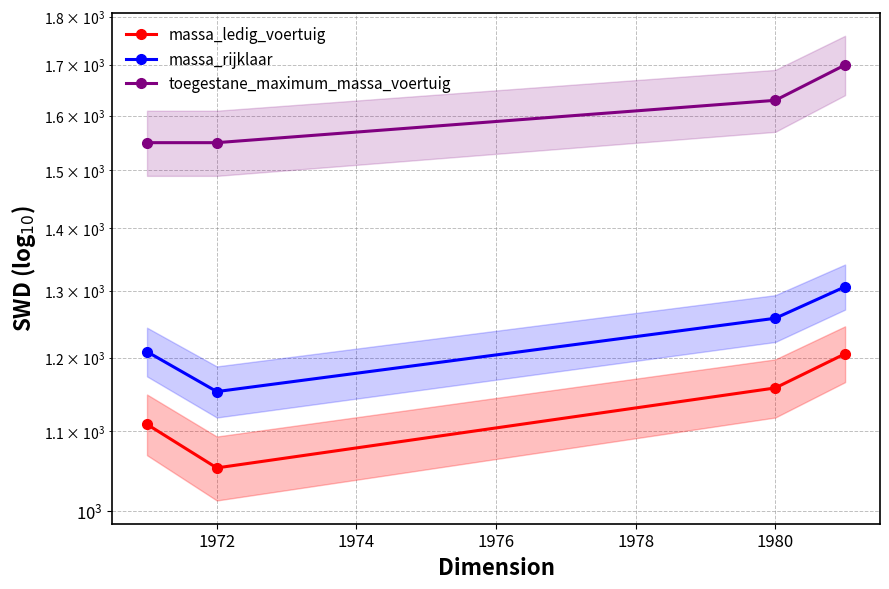

Is this an area chart (filled region under the line)?

No